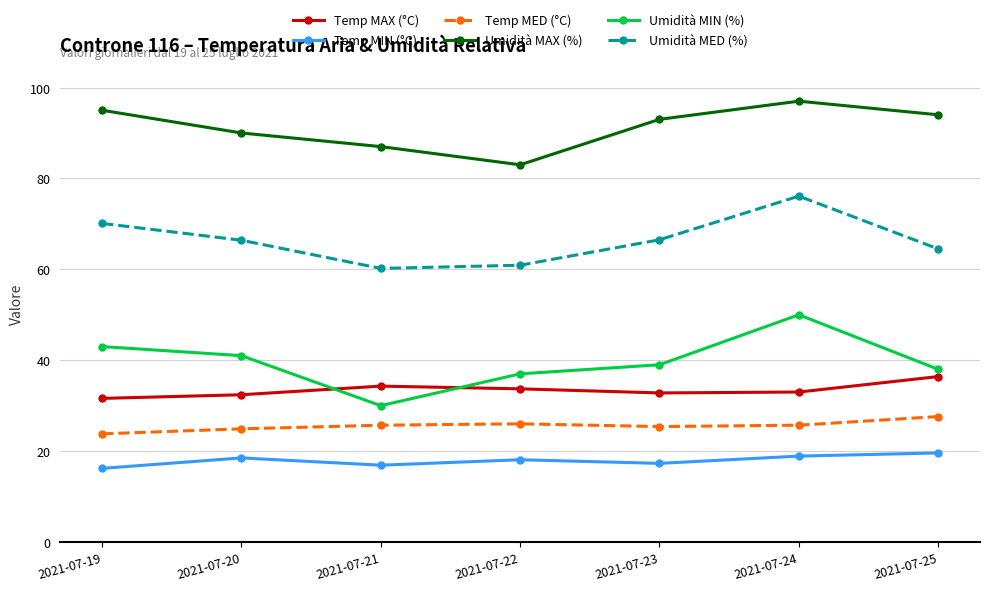

What is the value of the Umidità MED (%) point at the 1st from the left?

70.1